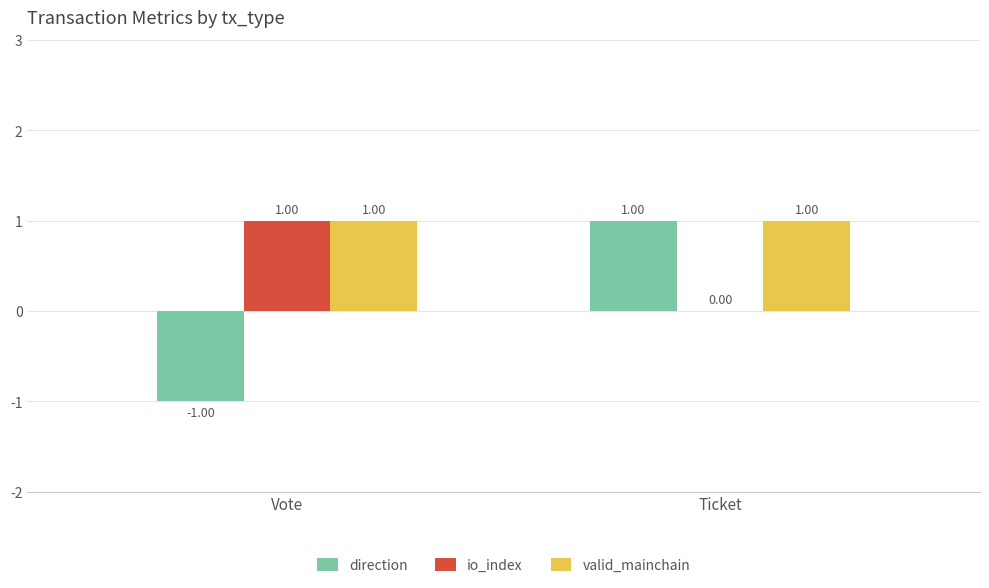

What is the sum of the io_index values at Ticket and Vote?

1